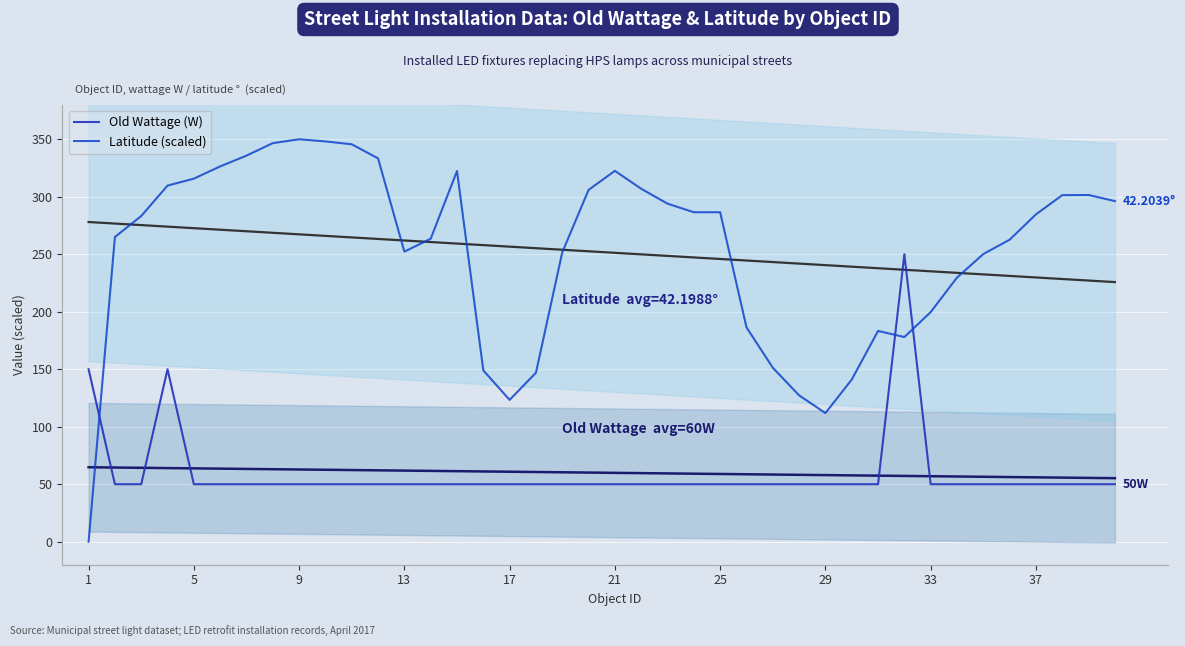

What are all the series names shown in the legend?

Old Wattage (W), Latitude (scaled)